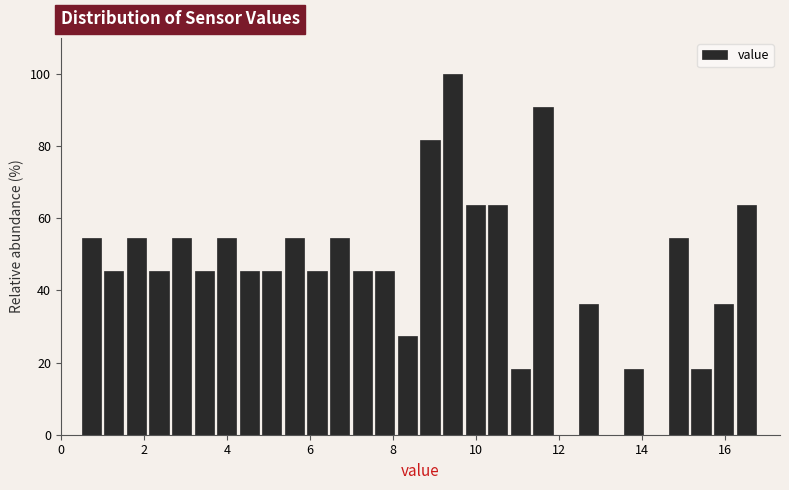

Read against the x-axis, roughly where is the centre of the tallest bar?

9.4